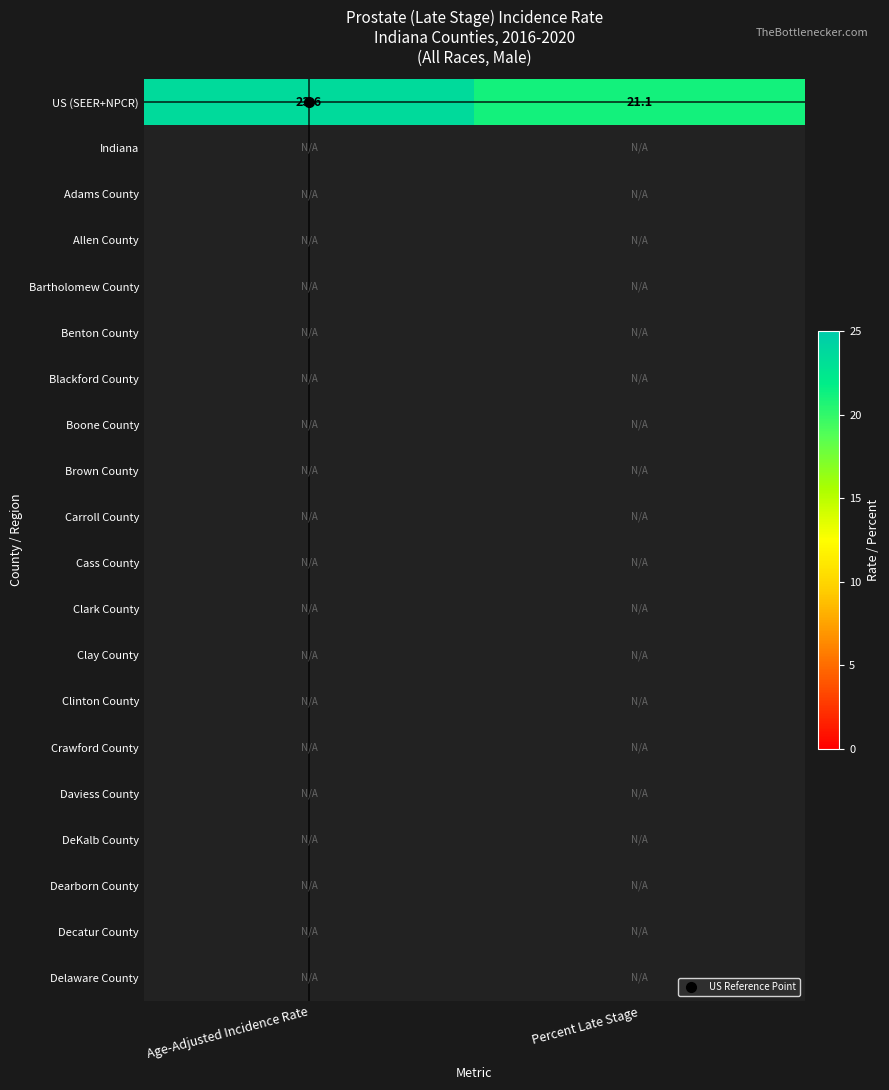

Between Age-Adjusted Incidence Rate and Percent Late Stage, which is larger?

Age-Adjusted Incidence Rate